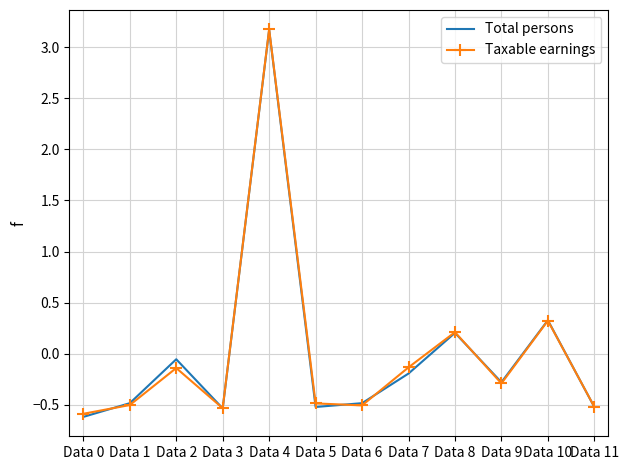

Which series changed the most between Data 2 and Data 10?

Taxable earnings